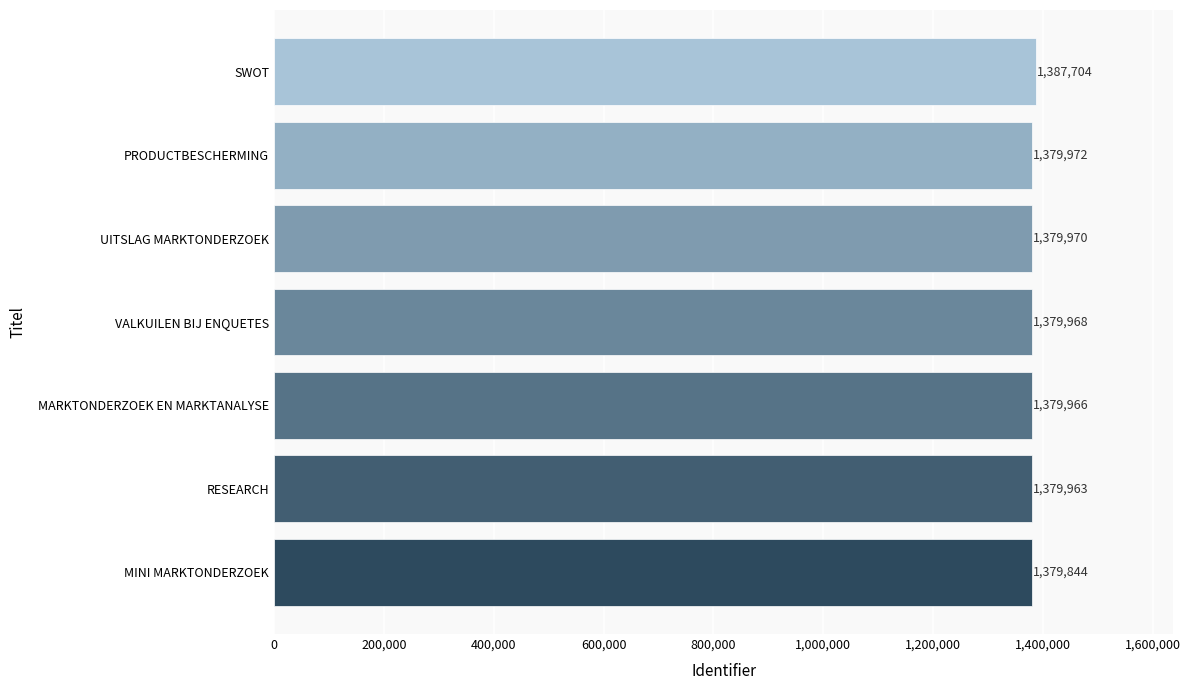

What is the change in value from MARKTONDERZOEK EN MARKTANALYSE to SWOT?

+7738